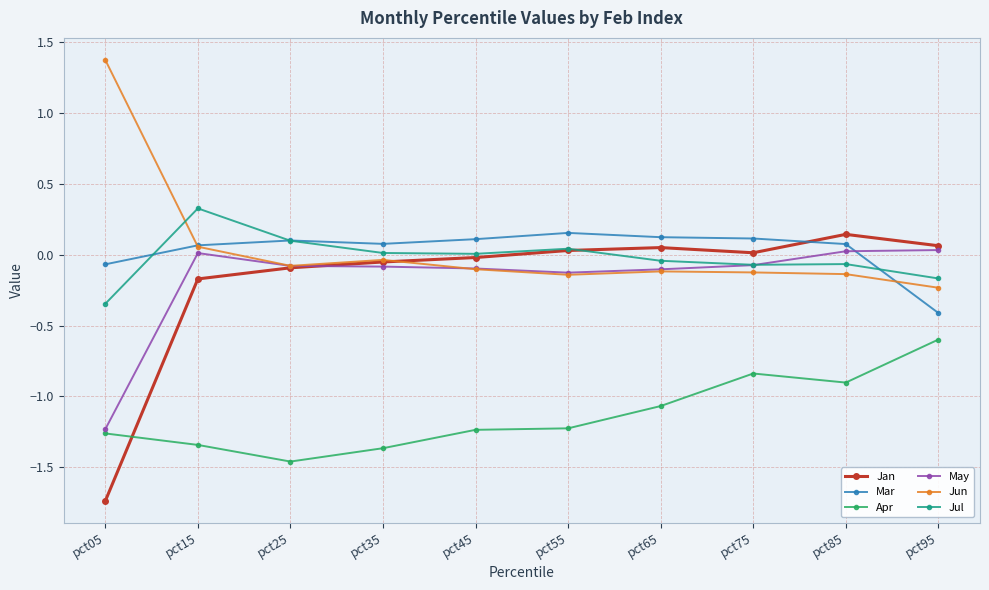

Between pct45 and pct75, which series saw the biggest shift?

Apr